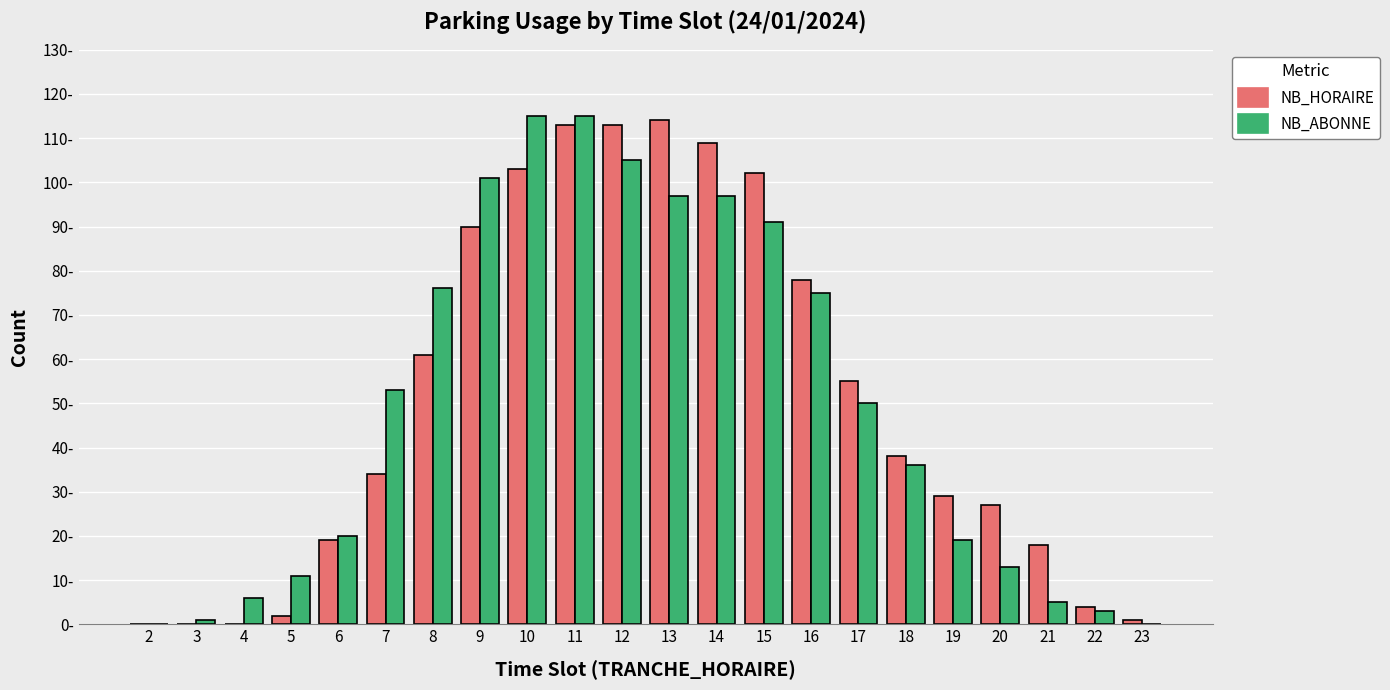

At which label does NB_ABONNE first exceed 50?

7